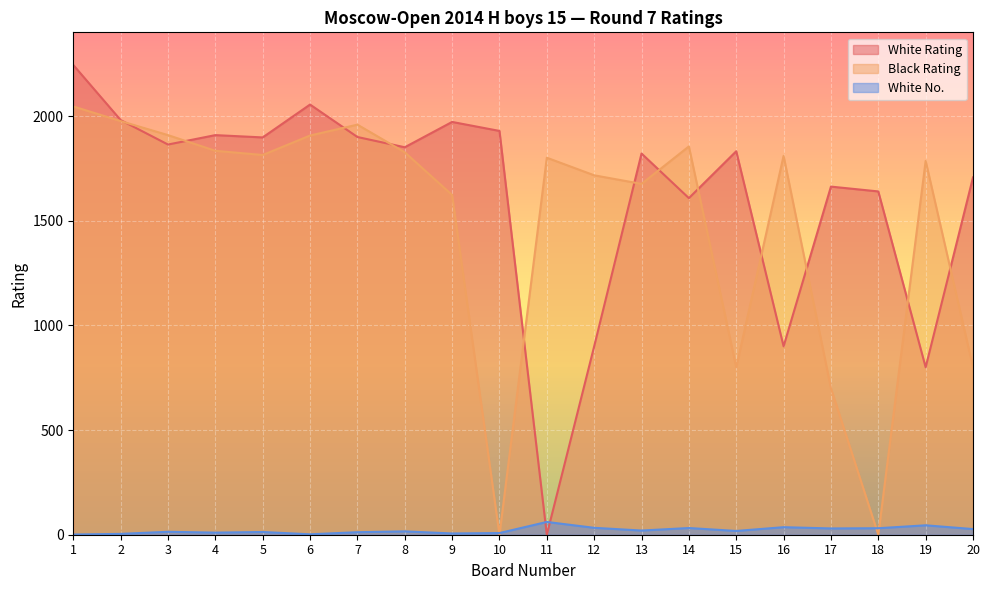

How many distinct data groups are displayed?

3